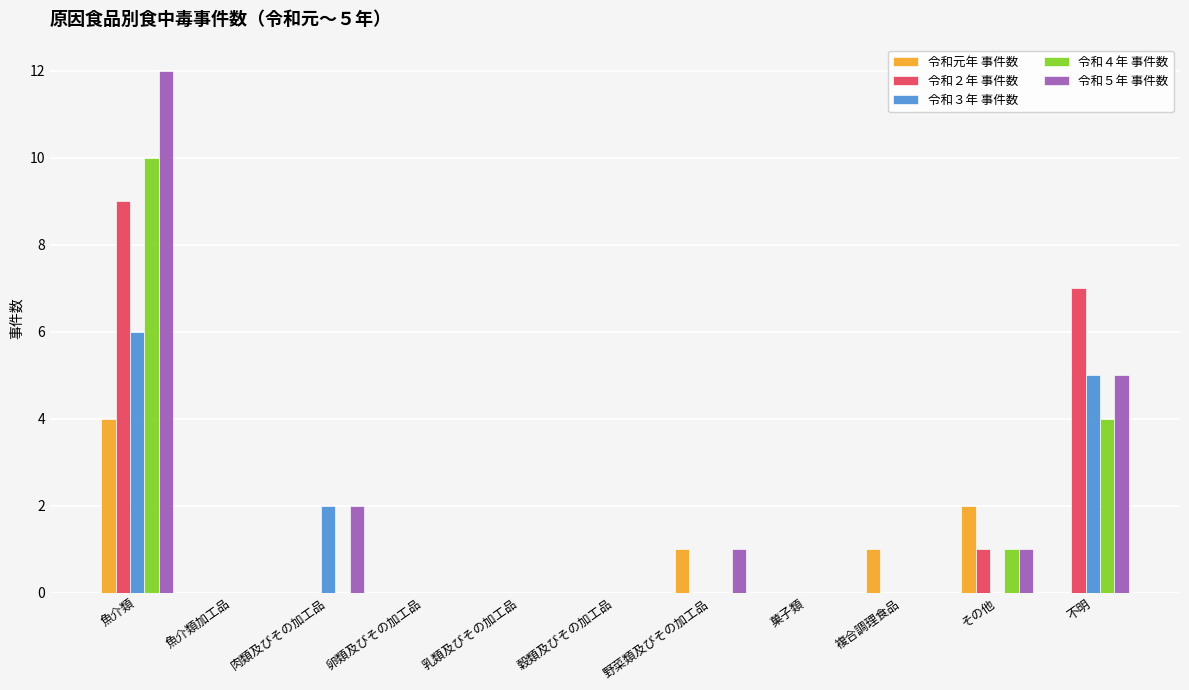

What are all the series names shown in the legend?

令和元年 事件数, 令和２年 事件数, 令和３年 事件数, 令和４年 事件数, 令和５年 事件数